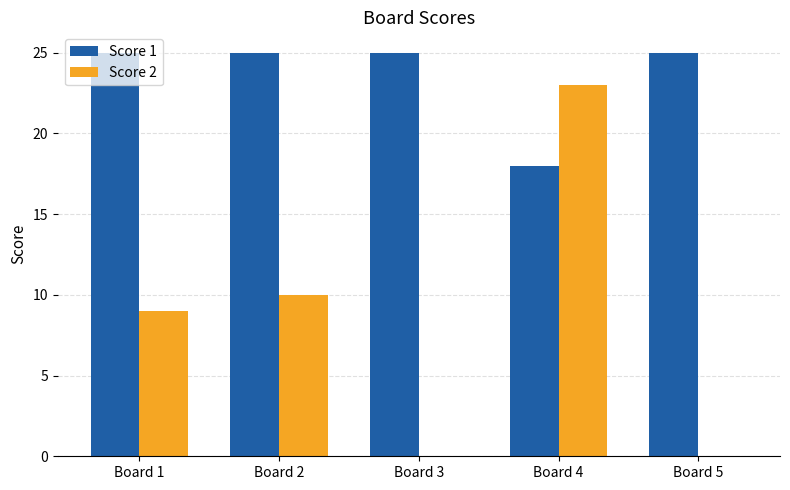

Reading left to right, extract all data points from this chart.

Score 1: 25	25	25	18	25
Score 2: 9	10	0	23	0